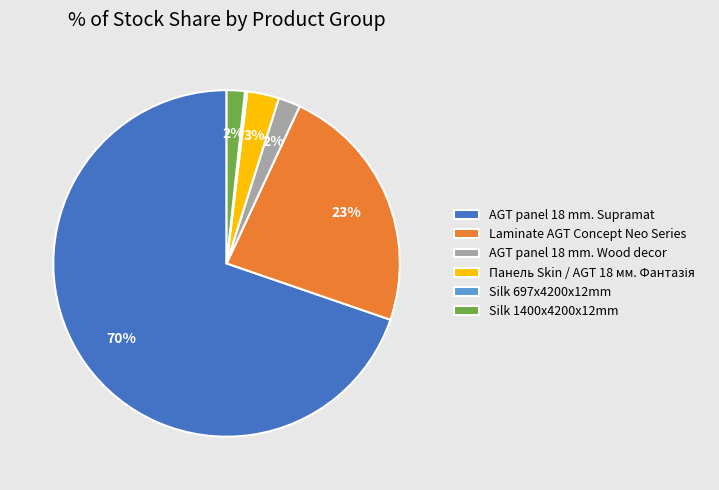

Which slice is the largest?

AGT panel 18 mm. Supramat